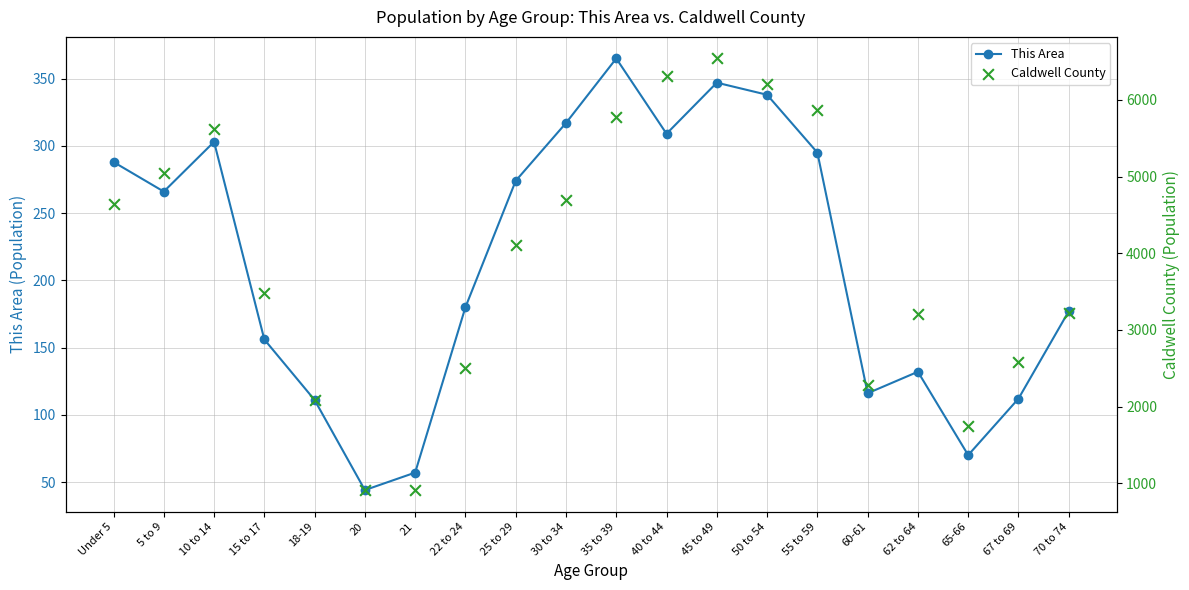

What are all the series names shown in the legend?

This Area, Caldwell County